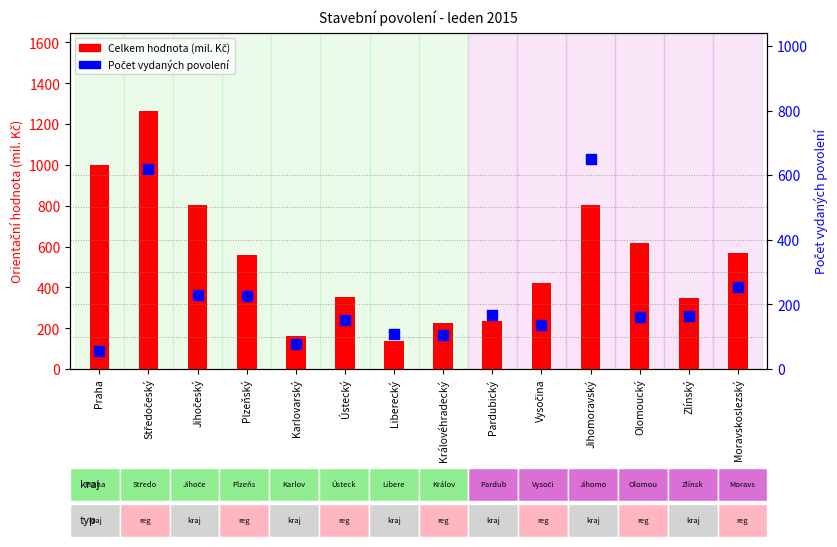

Which series has the largest Y range (max minus min)?

Celkem (Total)